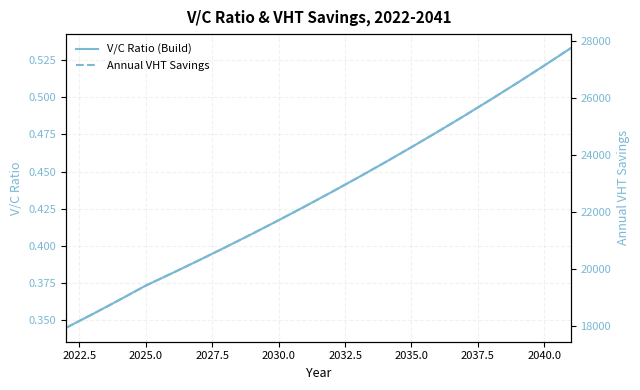

What is the maximum value for Annual VHT Savings?

27754.6